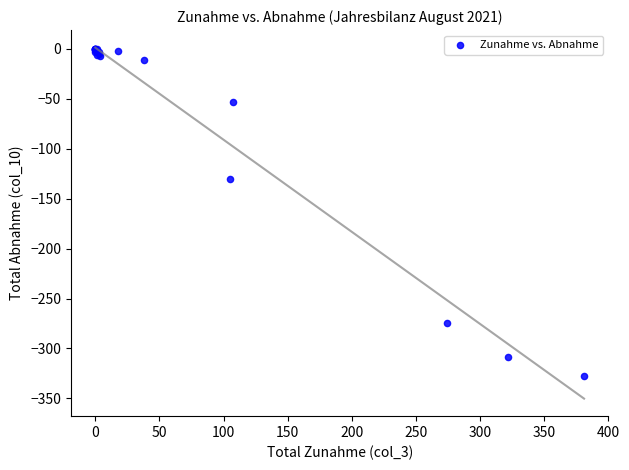

What Y value in the scatter plot is closest to -164?

-130